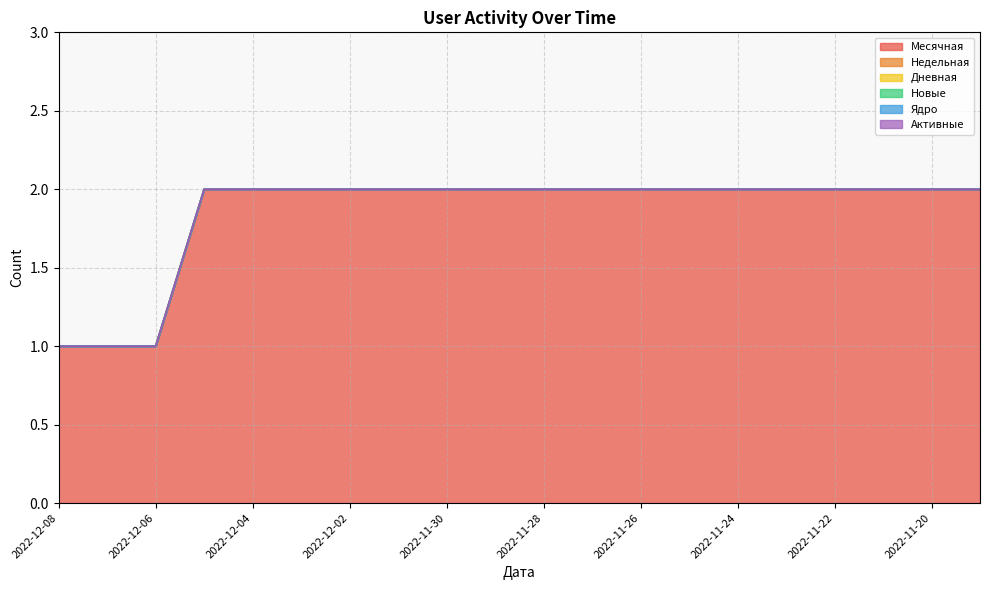

Which category has the highest value in the Ядро series?

2022-12-08